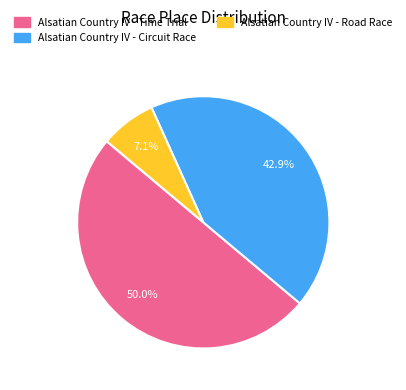

Is the sum of Alsatian Country IV - Time Trial and Alsatian Country IV - Road Race greater than half?

Yes